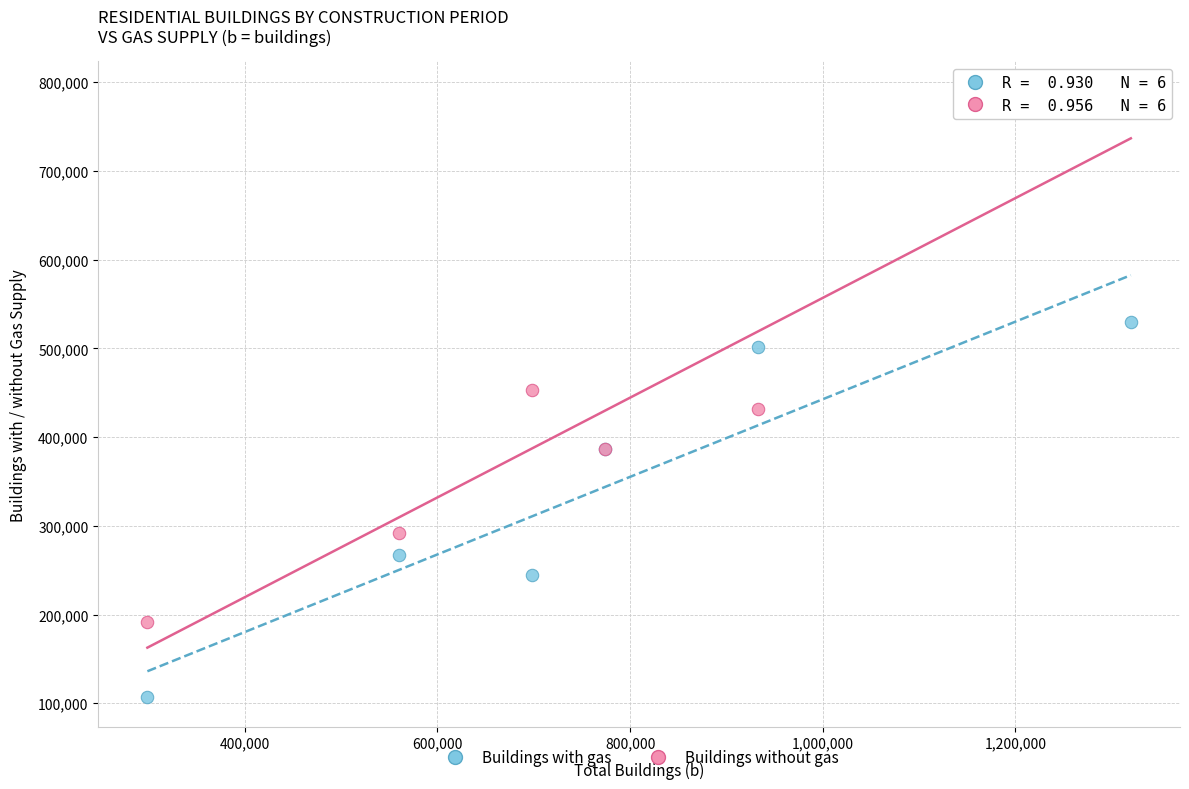

In the Buildings without gas series, what Y value is closest to 490349?

453430